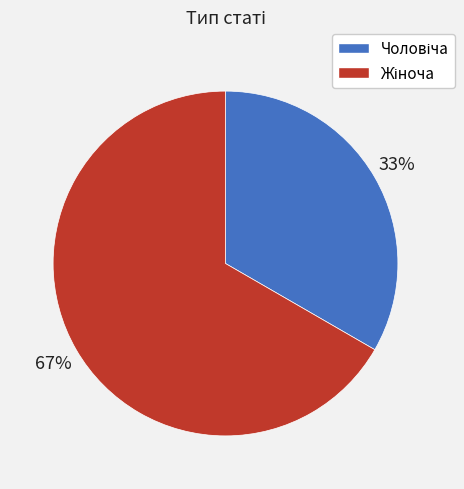

Is there any slice that represents more than half of the pie?

Yes